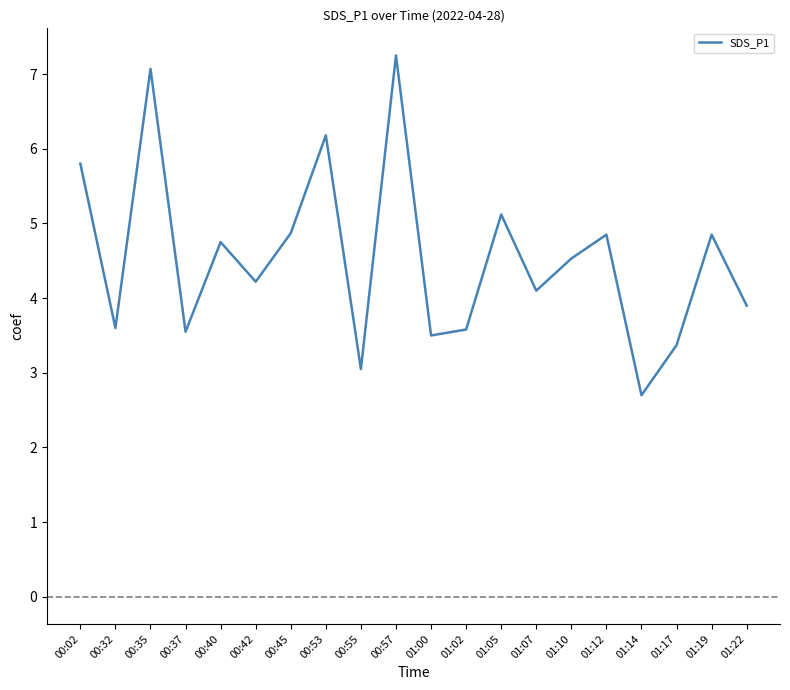

What is the approximate value at 01:17?

3.4